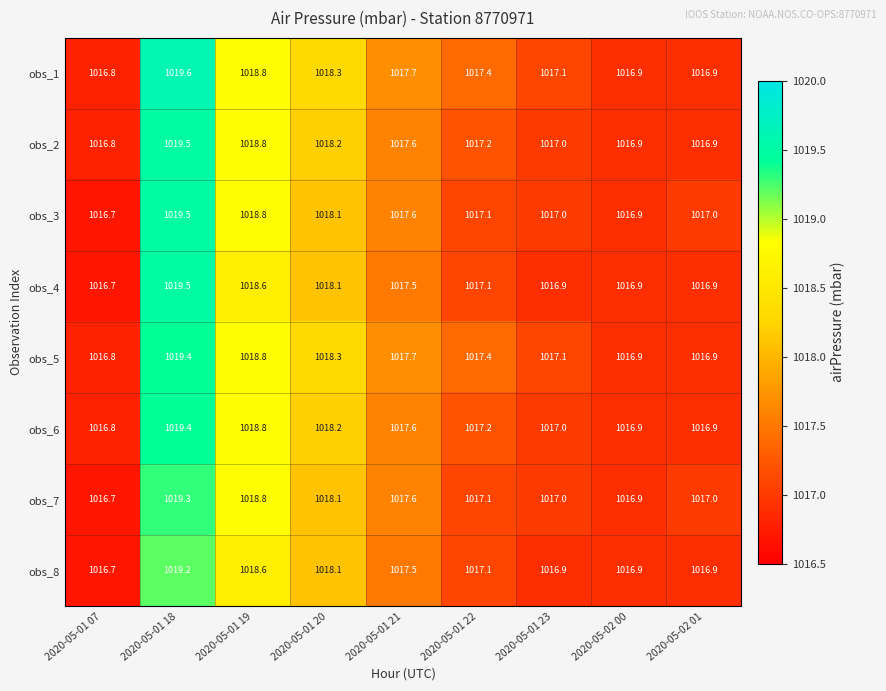

What is the approximate value of obs_6 at 2020-05-01 19?

1018.8